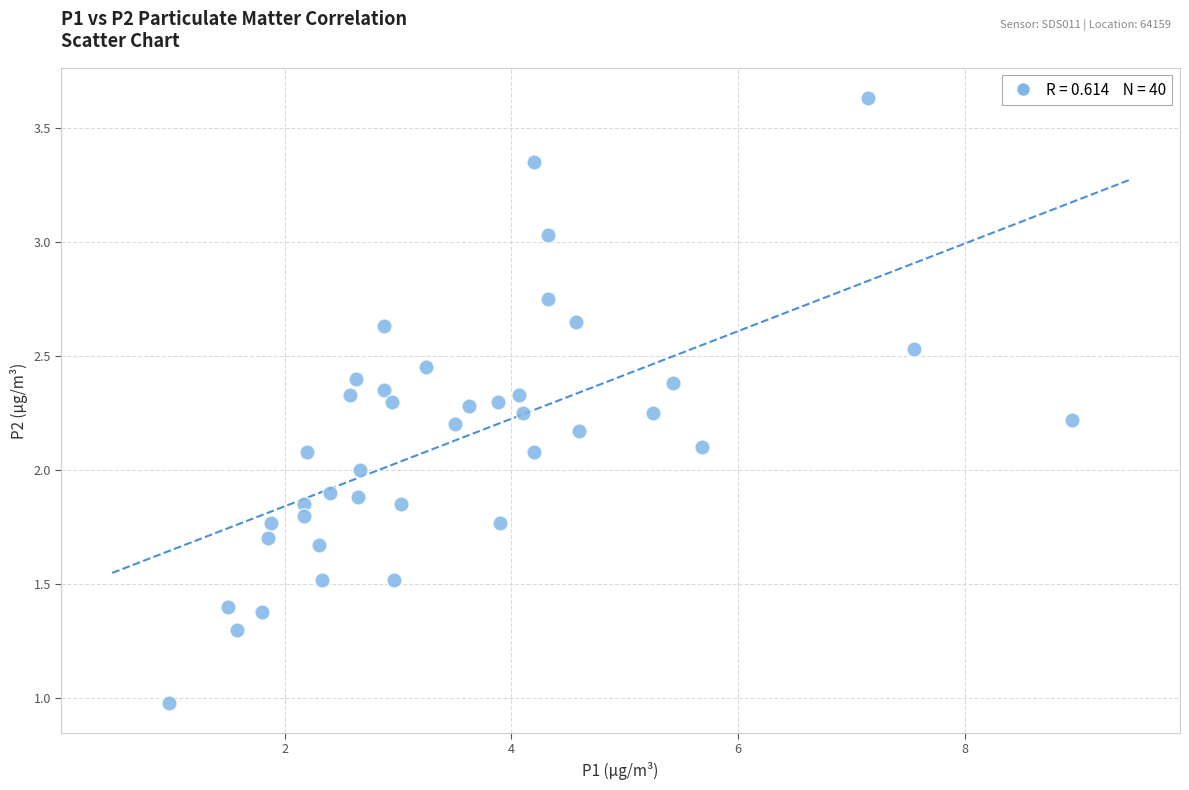

What is the range of X values (max minus min)?

8.0